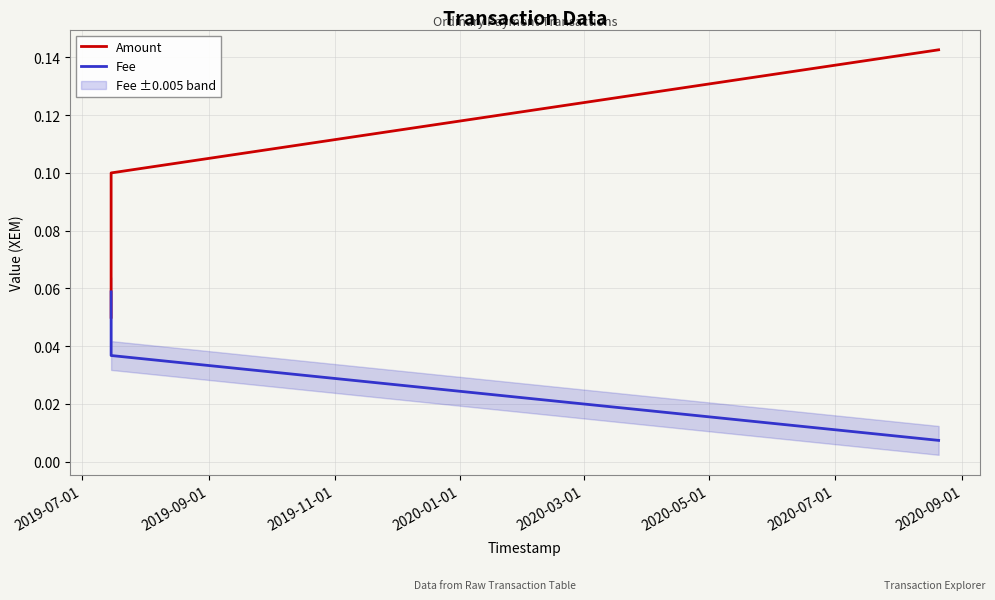

Count the Amount values in the range 0 to 1.

3